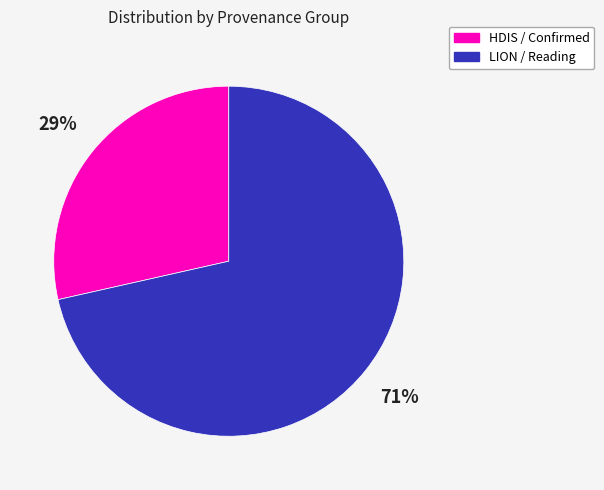

Count the number of slices in the pie.

2